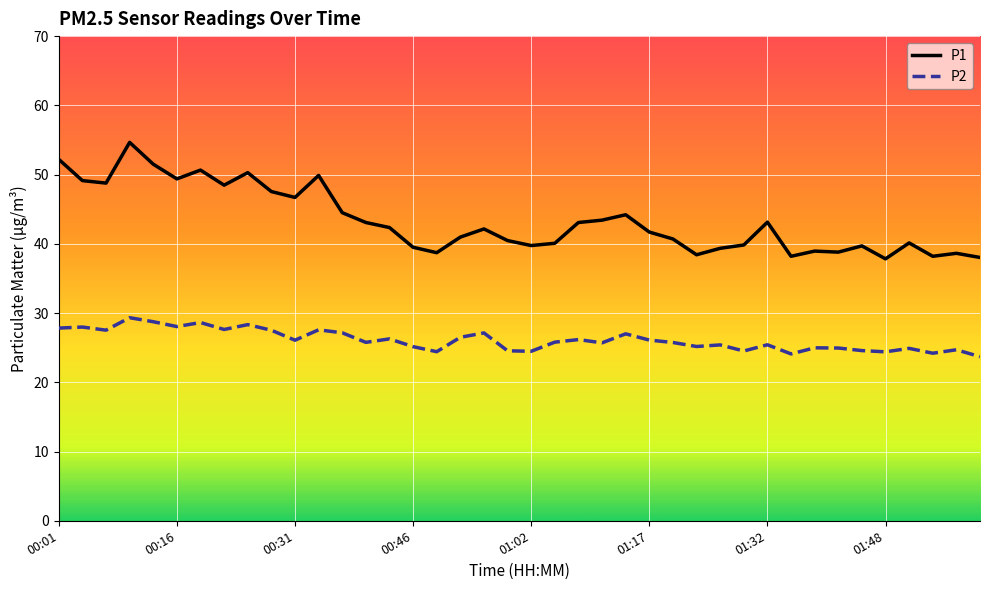

What are all the series names shown in the legend?

P1, P2